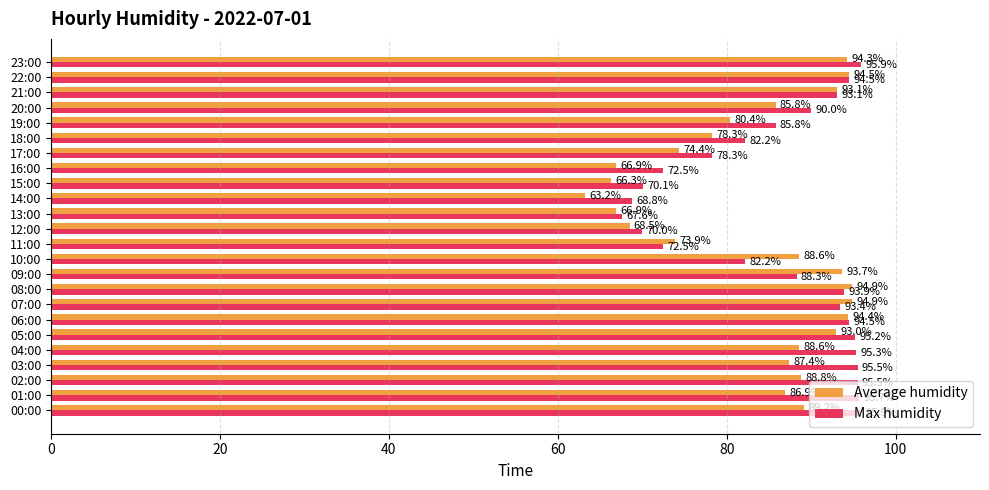

Which series changed the most between 15:00 and 18:00?

Max humidity